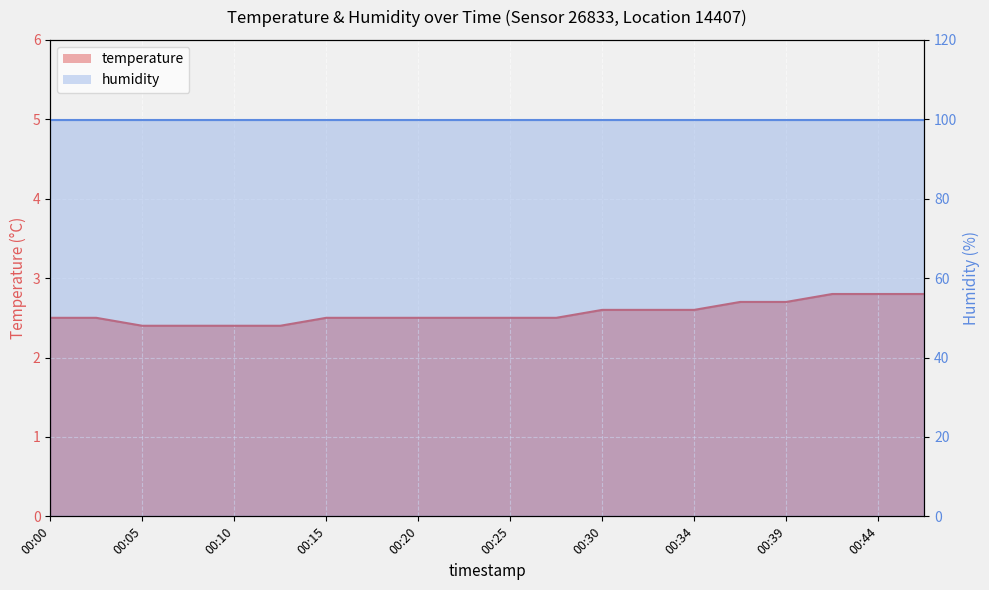

What is the maximum value shown in the chart?

2.8